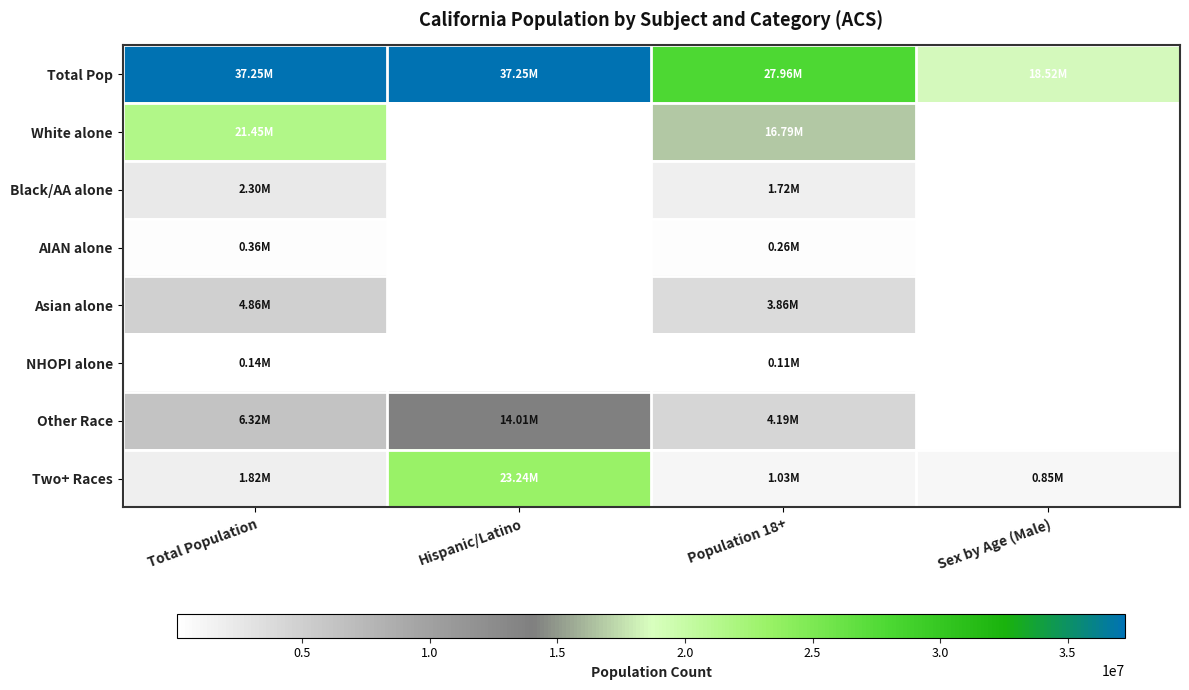

Reading left to right, extract all data points from this chart.

Total Pop: Total Population=37253956	Hispanic/Latino=37253956	Population 18+=27958916	Sex by Age (Male)=18517830
White alone: Total Population=21453934	Hispanic/Latino=0	Population 18+=16786243	Sex by Age (Male)=0
Black/AA alone: Total Population=2299072	Hispanic/Latino=0	Population 18+=1716141	Sex by Age (Male)=0
AIAN alone: Total Population=362801	Hispanic/Latino=0	Population 18+=262022	Sex by Age (Male)=0
Asian alone: Total Population=4861007	Hispanic/Latino=0	Population 18+=3862414	Sex by Age (Male)=0
NHOPI alone: Total Population=144386	Hispanic/Latino=0	Population 18+=105937	Sex by Age (Male)=0
Other Race: Total Population=6317372	Hispanic/Latino=14013719	Population 18+=4193936	Sex by Age (Male)=0
Two+ Races: Total Population=1815384	Hispanic/Latino=23240237	Population 18+=1032223	Sex by Age (Male)=853022